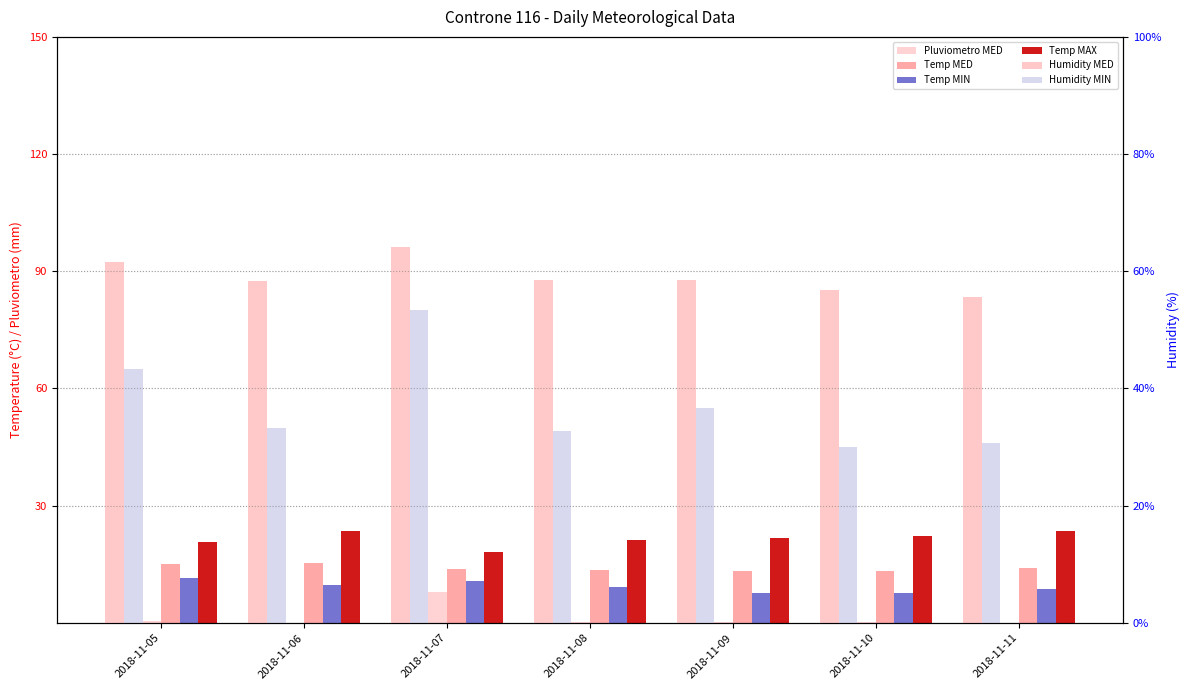

How many data points does each series have?

7